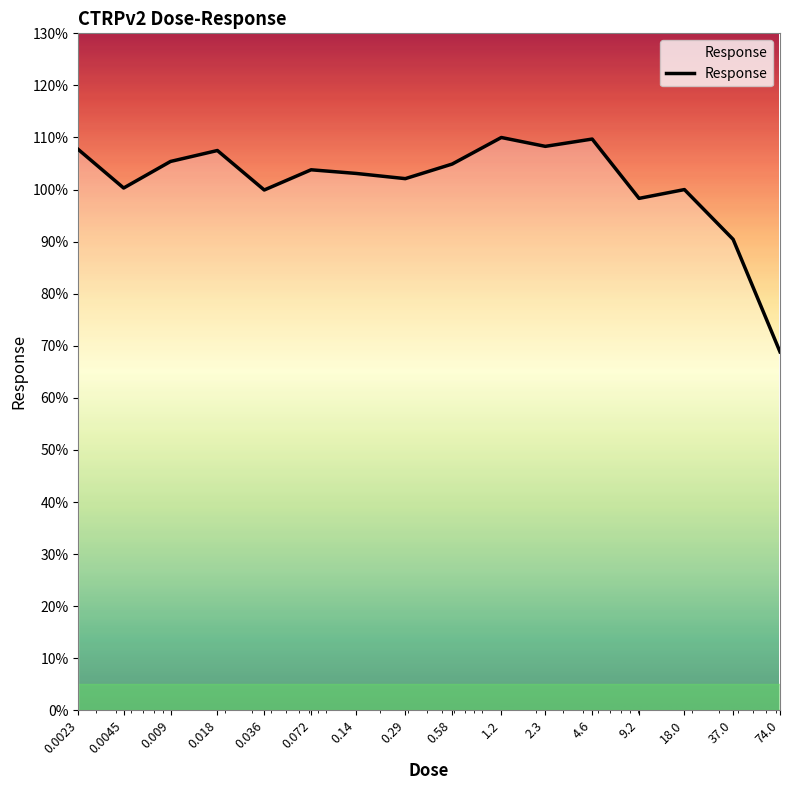

What is the maximum value shown in the chart?

110.0